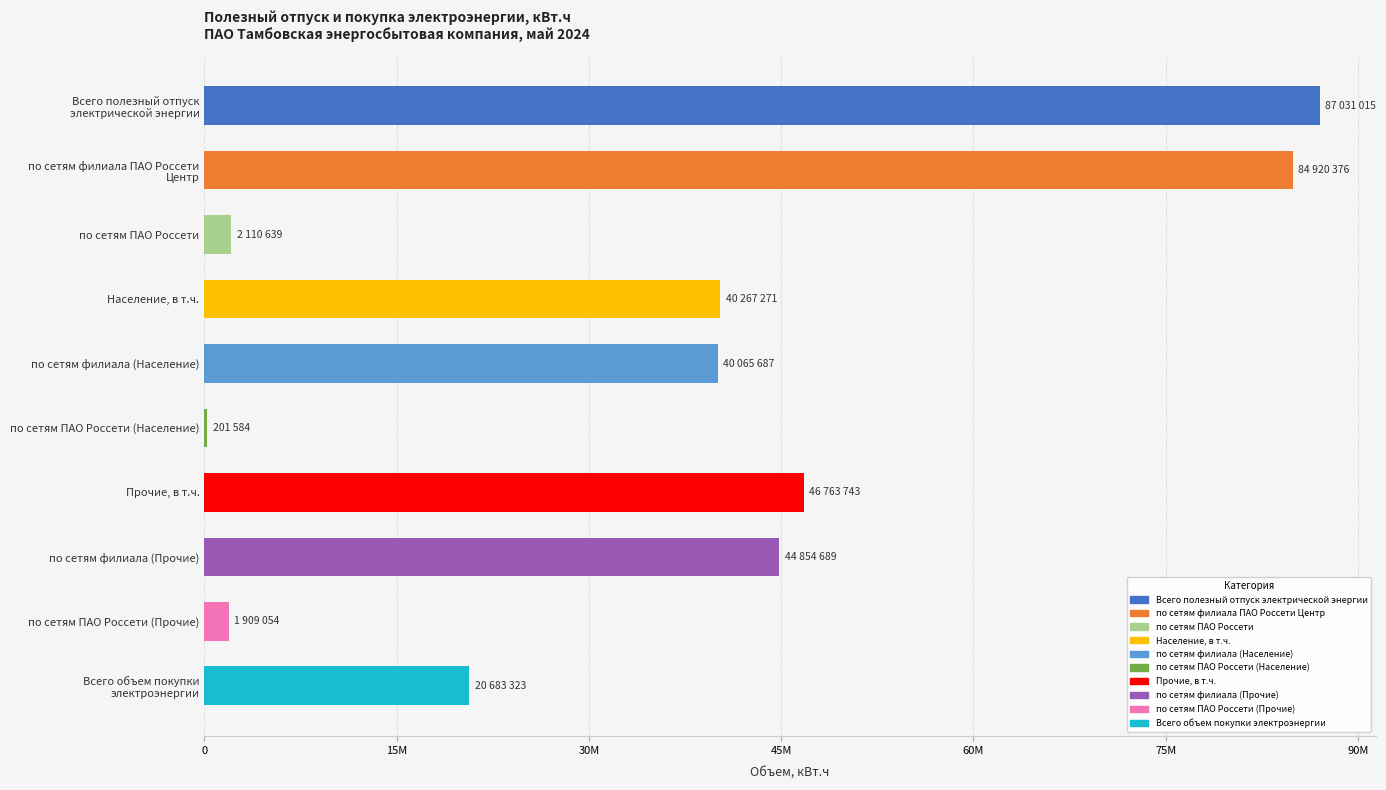

What is the sum of all values?

368807381.5